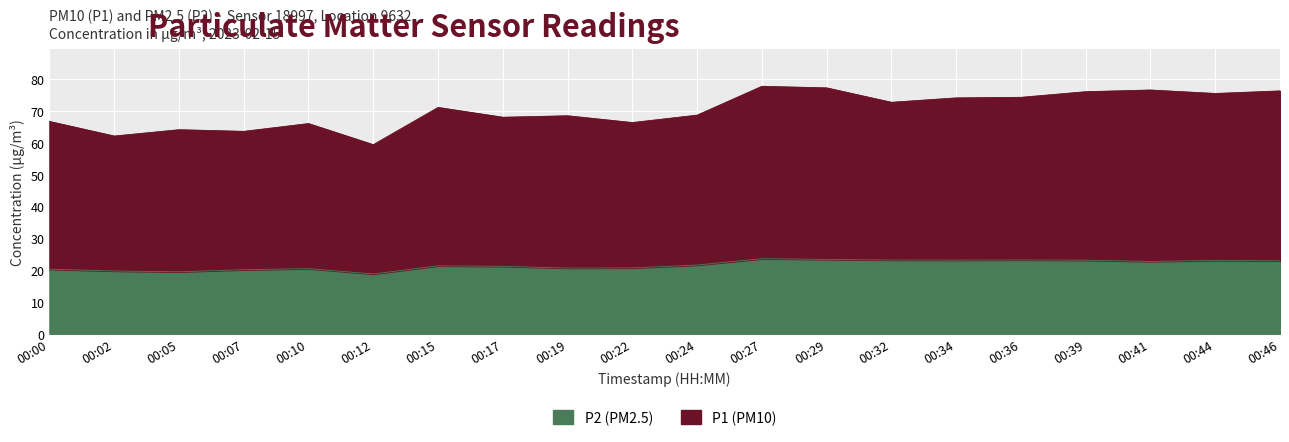

Reading left to right, what are all the values shown in this chart?

P1: 00:00=66.8	00:02=62.2	00:05=64.2	00:07=63.6	00:10=66.1	00:12=59.5	00:15=71.2	00:17=68.1	00:19=68.5	00:22=66.4	00:24=68.7	00:27=77.8	00:29=77.3	00:32=72.8	00:34=74.2	00:36=74.3	00:39=76.1	00:41=76.6	00:44=75.5	00:46=76.3
P2: 00:00=20.3	00:02=19.7	00:05=19.5	00:07=20.1	00:10=20.5	00:12=18.8	00:15=21.4	00:17=21.2	00:19=20.6	00:22=20.7	00:24=21.6	00:27=23.6	00:29=23.4	00:32=23.2	00:34=23.1	00:36=23.2	00:39=23.1	00:41=22.7	00:44=23.1	00:46=22.9